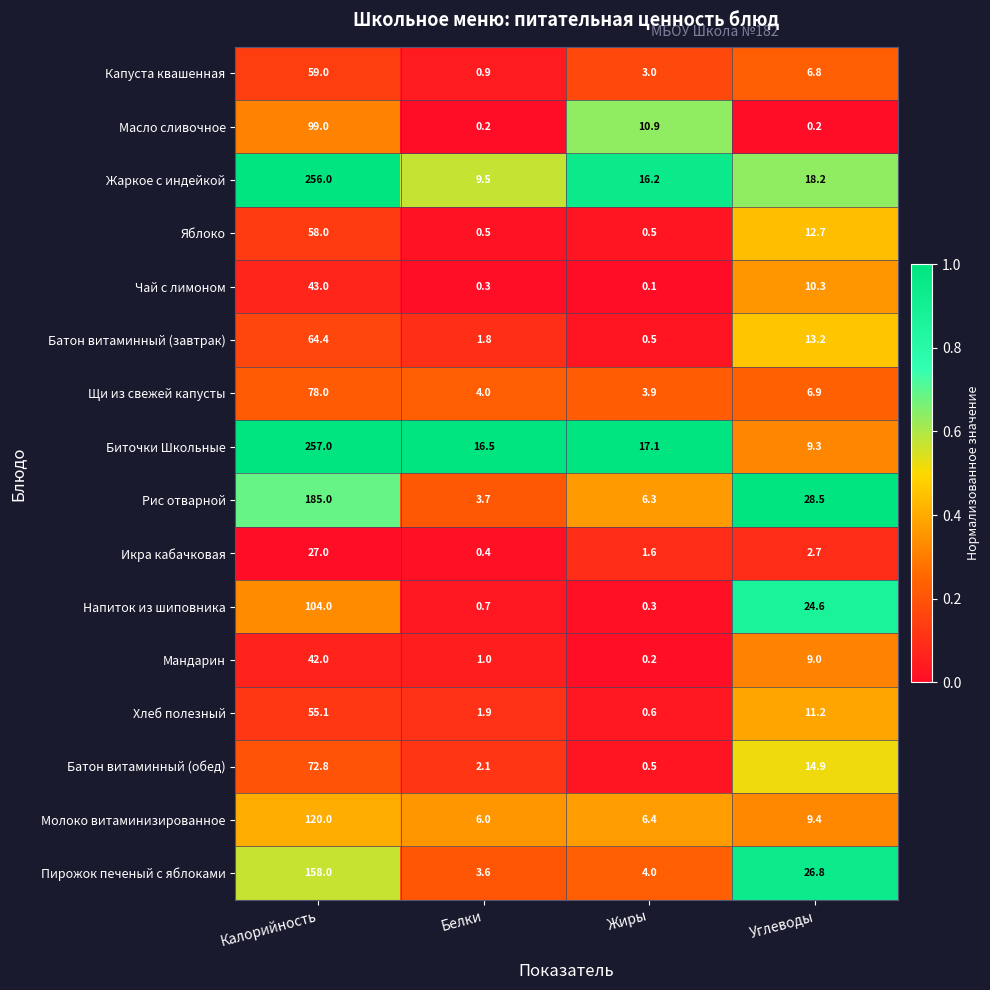

Rank the series by their maximum value, from highest to lowest.

Биточки Школьные, Жаркое с индейкой, Рис отварной, Пирожок печеный с яблоками, Молоко витаминизированное, Напиток из шиповника, Масло сливочное, Щи из свежей капусты, Батон витаминный (обед), Батон витаминный (завтрак), Капуста квашенная, Яблоко, Хлеб полезный, Чай с лимоном, Мандарин, Икра кабачковая